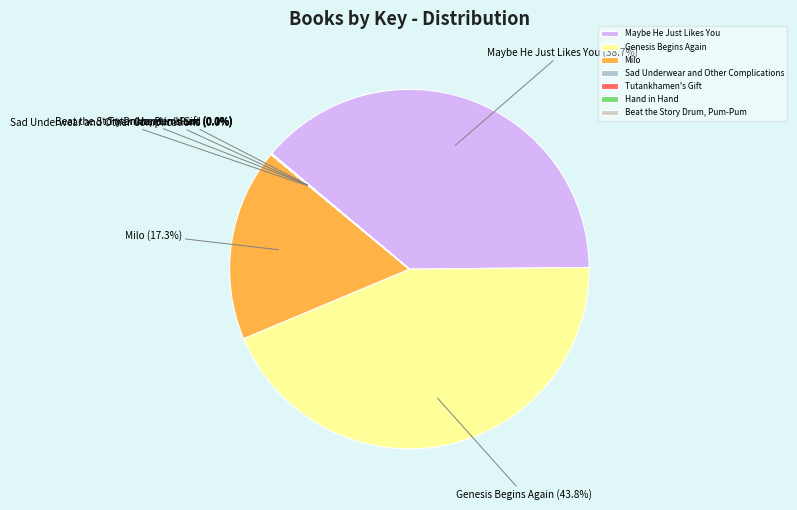

Between Genesis Begins Again and Maybe He Just Likes You, which is larger?

Genesis Begins Again